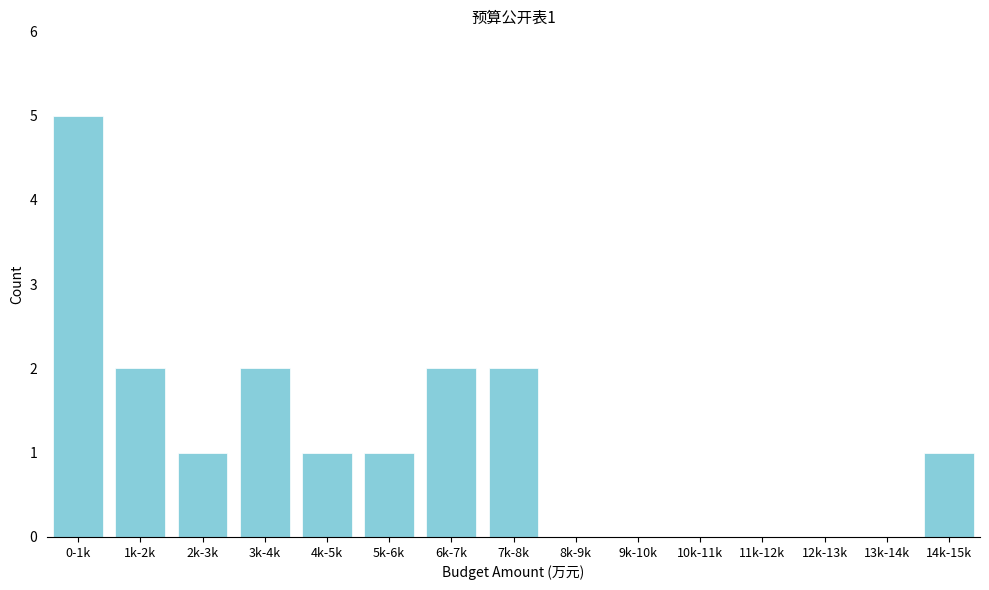

Reading left to right, transcribe all the data shown in this chart.

0-1k=5	1k-2k=2	2k-3k=1	3k-4k=2	4k-5k=1	5k-6k=1	6k-7k=2	7k-8k=2	8k-9k=0	9k-10k=0	10k-11k=0	11k-12k=0	12k-13k=0	13k-14k=0	14k-15k=1